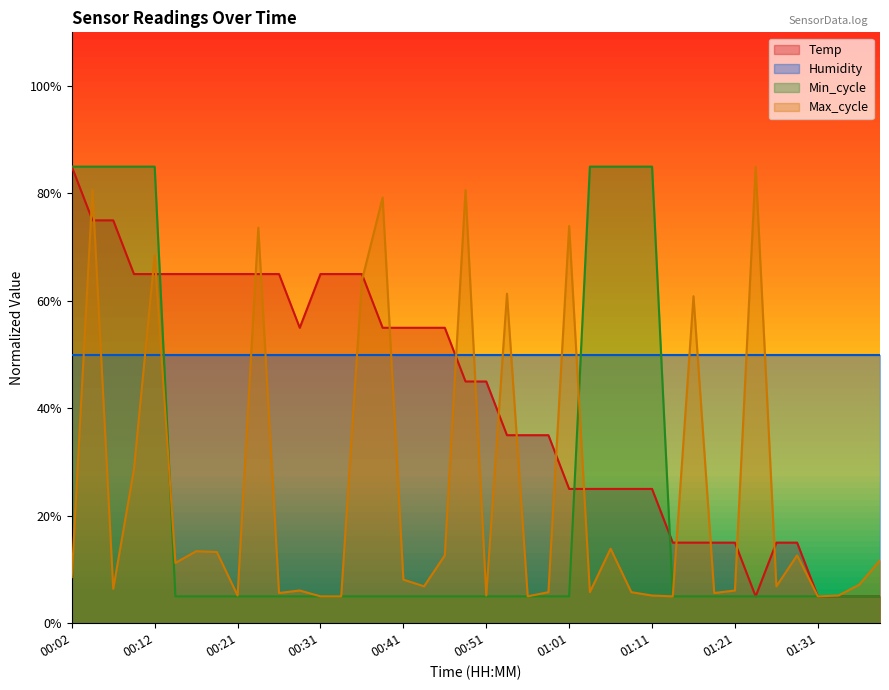

Which category has the highest value across all series?

00:02